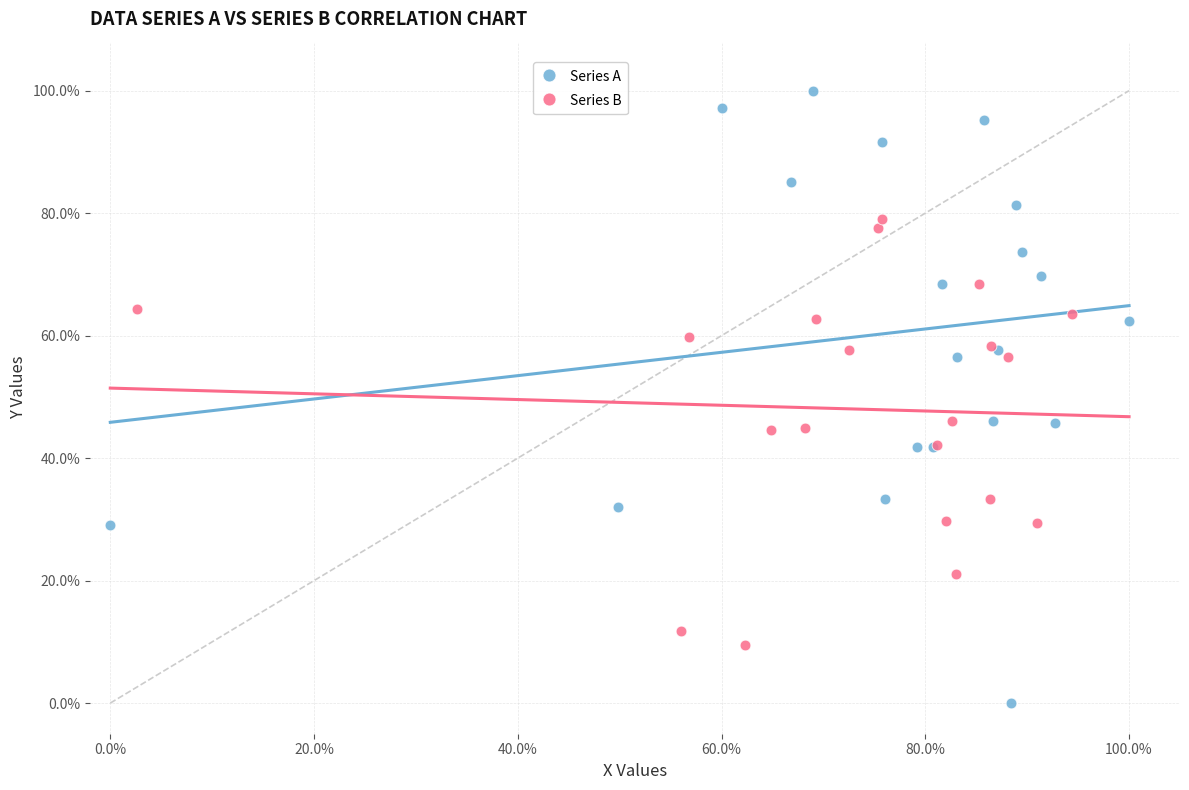

What are all the series names shown in the legend?

Series A, Series B